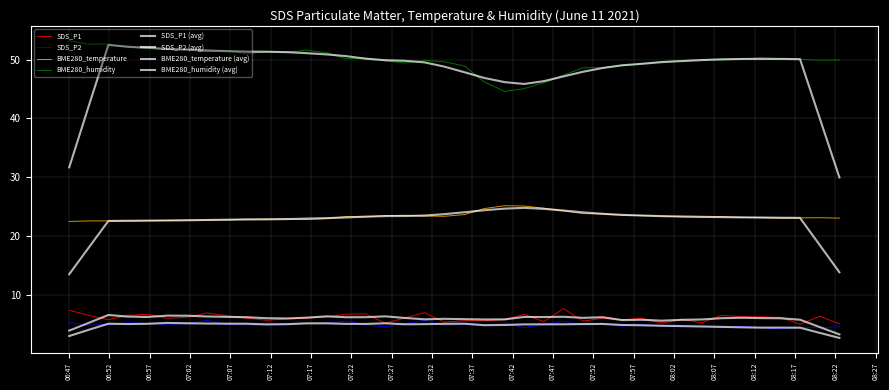

Is this an area chart (filled region under the line)?

No